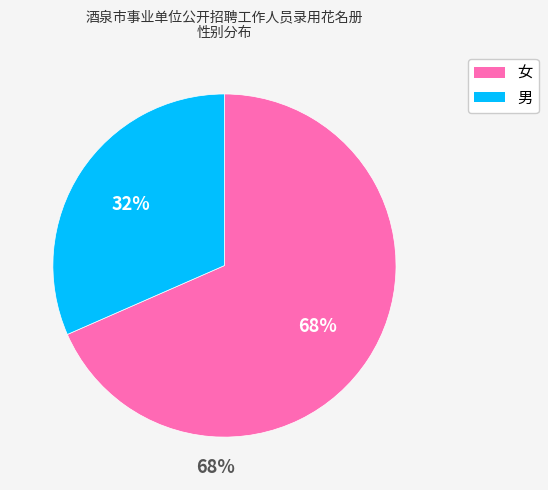

Between 男 and 女, which is larger?

女